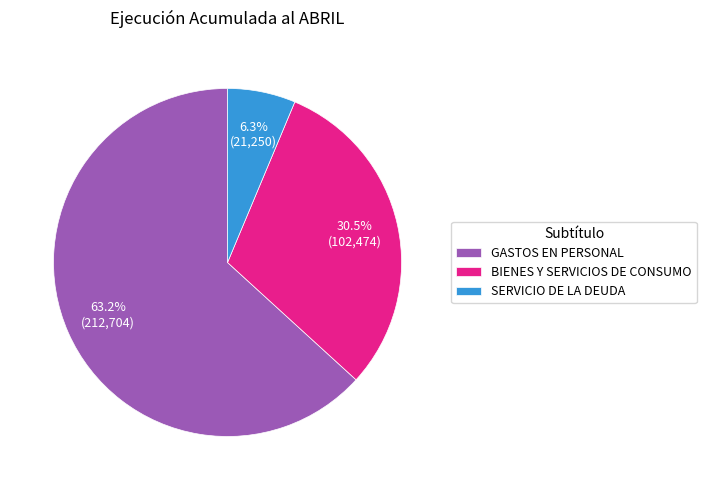

Count the number of slices in the pie.

3